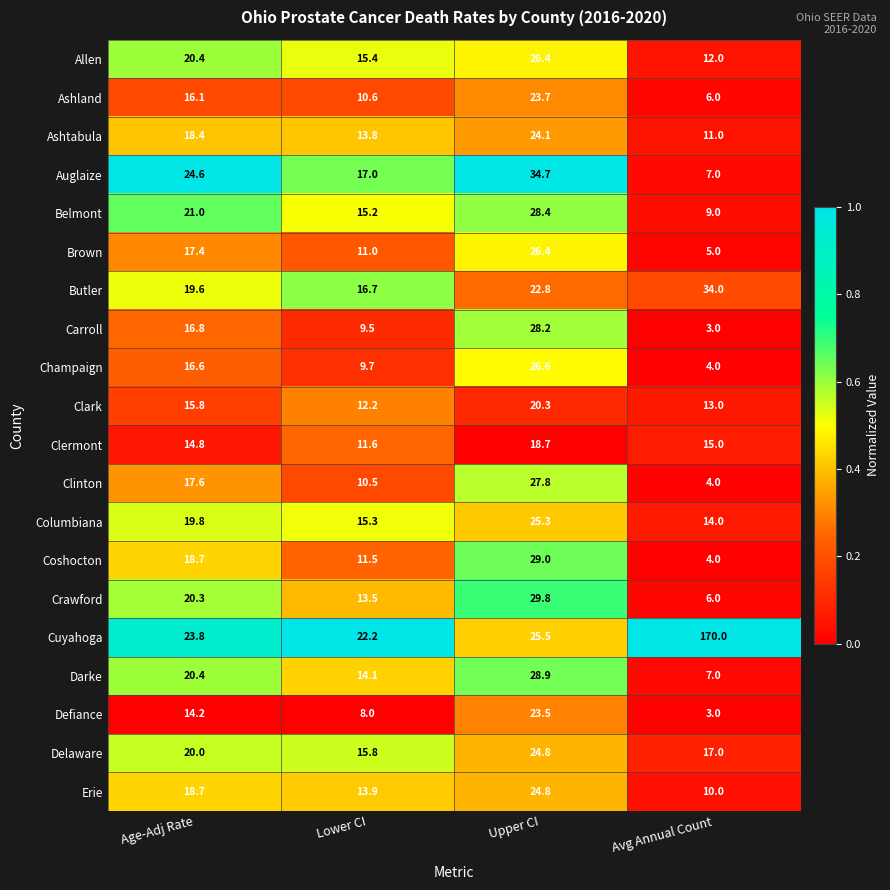

What is the difference between the highest and lowest values at Avg Annual Count?

167.0